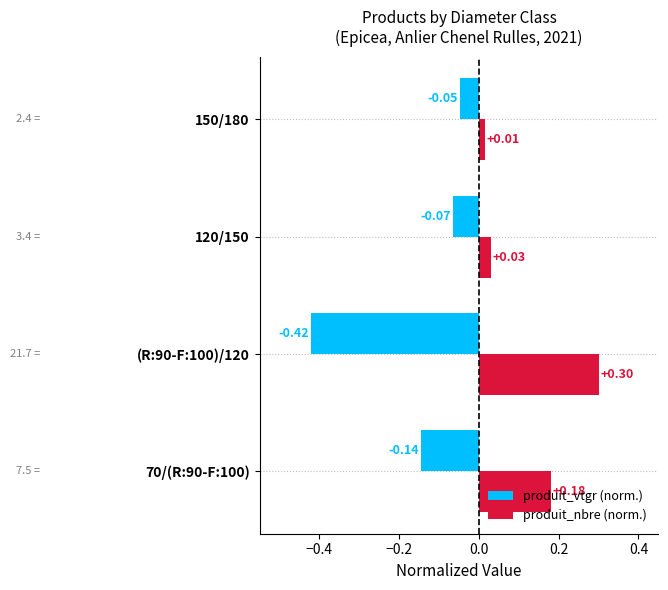

Count the number of categories in the chart.

4